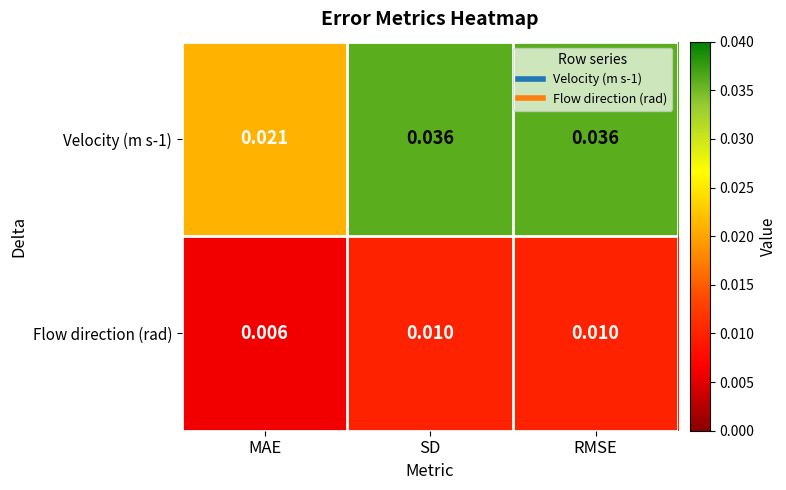

At which label is Flow direction (rad) closest to 0?

MAE